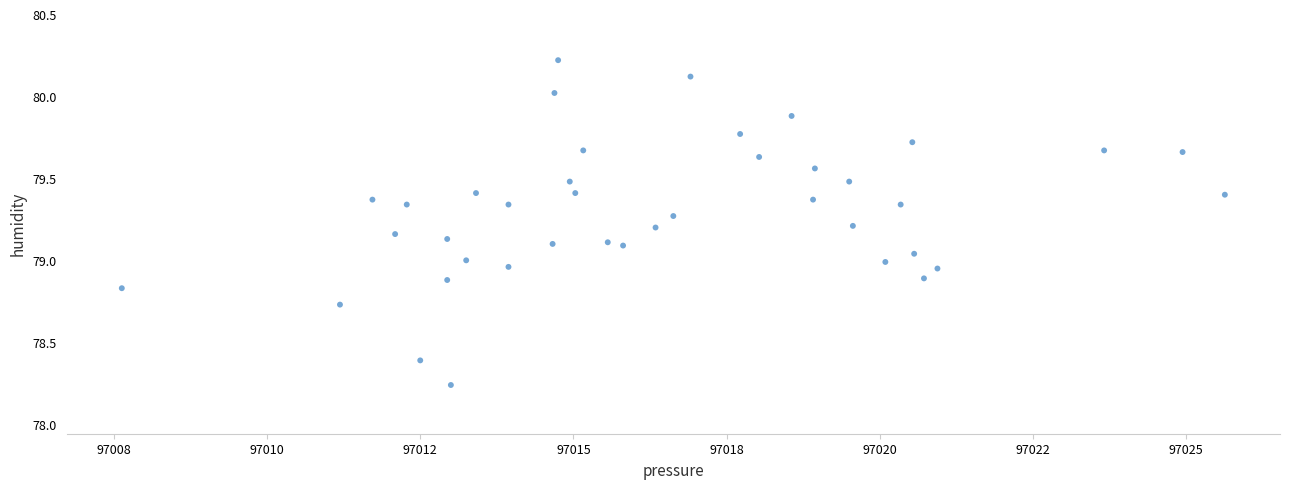

What is the range of Y values (max minus min)?

2.0